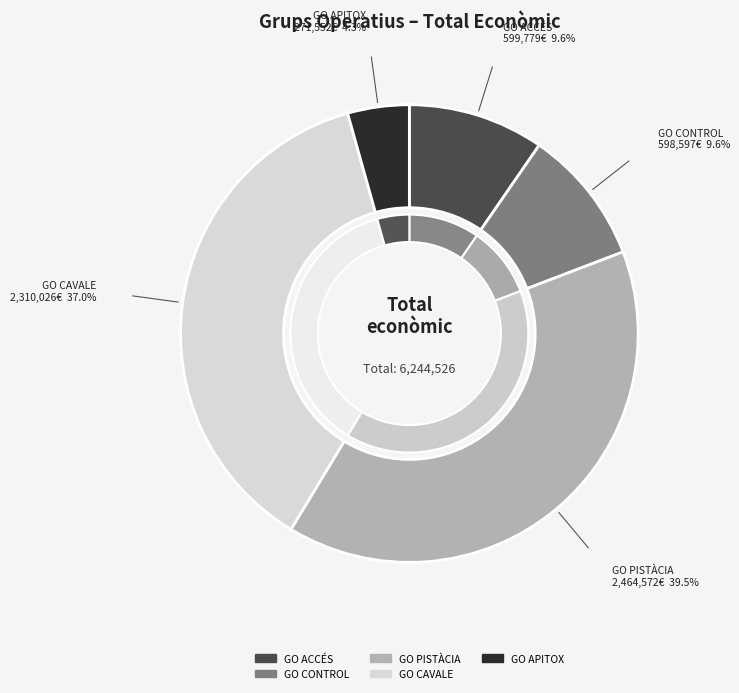

Is it true that GO ACCÉS is 24% of the pie?

False